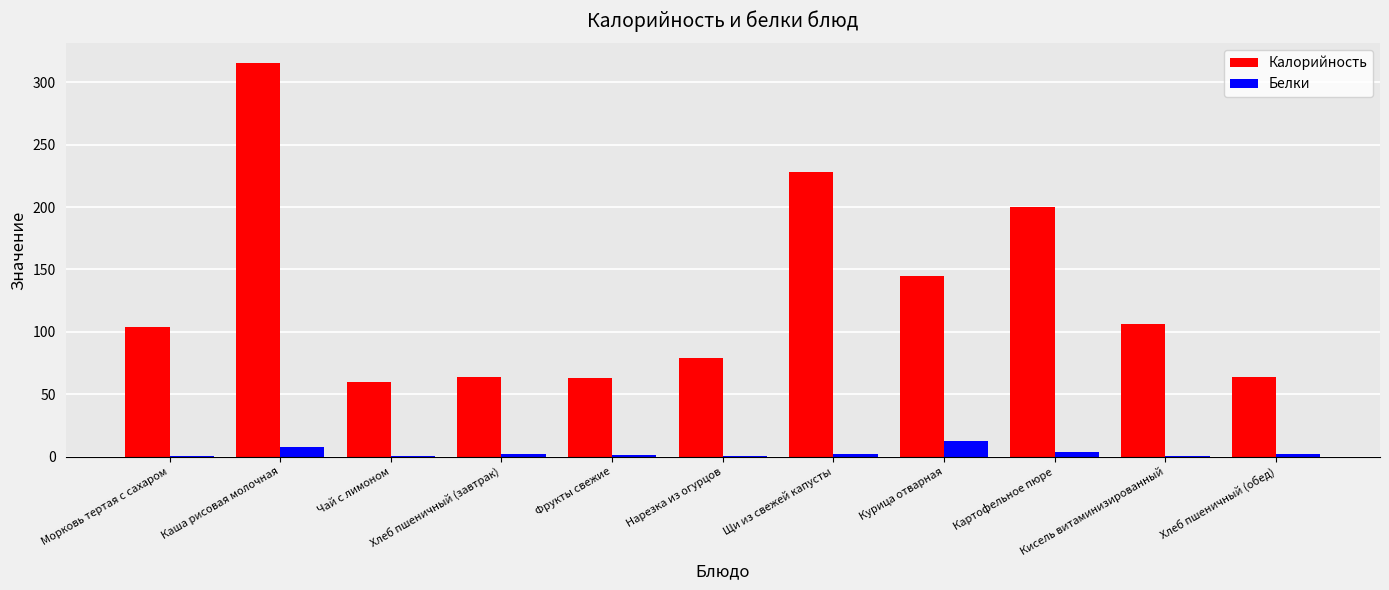

What is the maximum value for Калорийность?

315.4